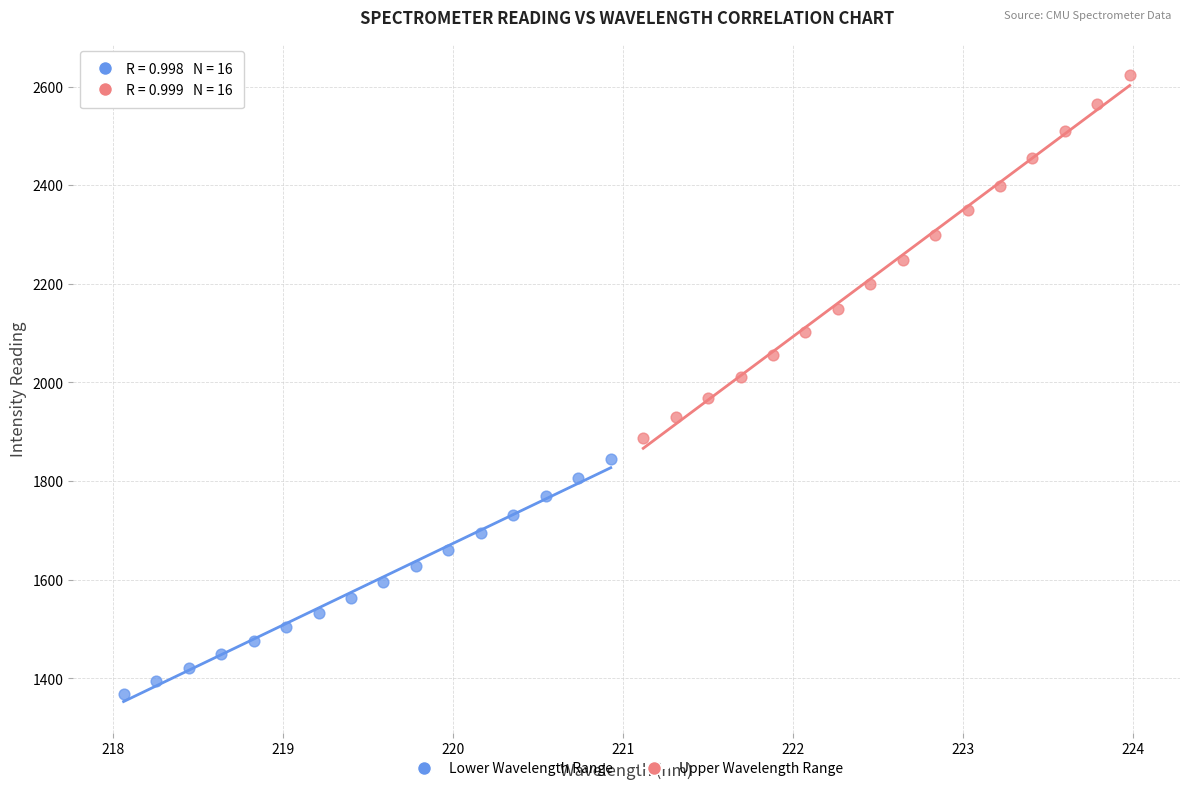

Which series reaches the minimum Y coordinate?

Lower Wavelength Range